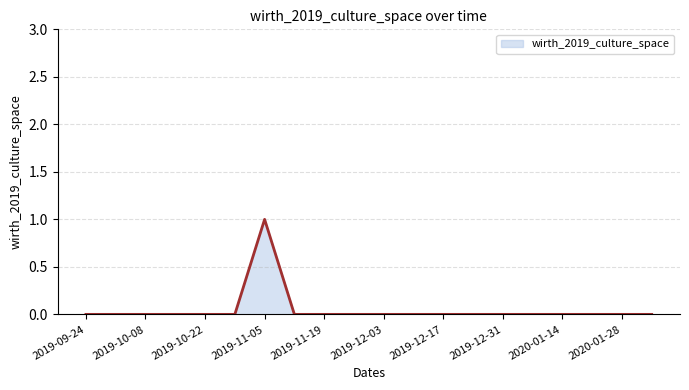

Does the chart display data point markers on the line(s)?

No